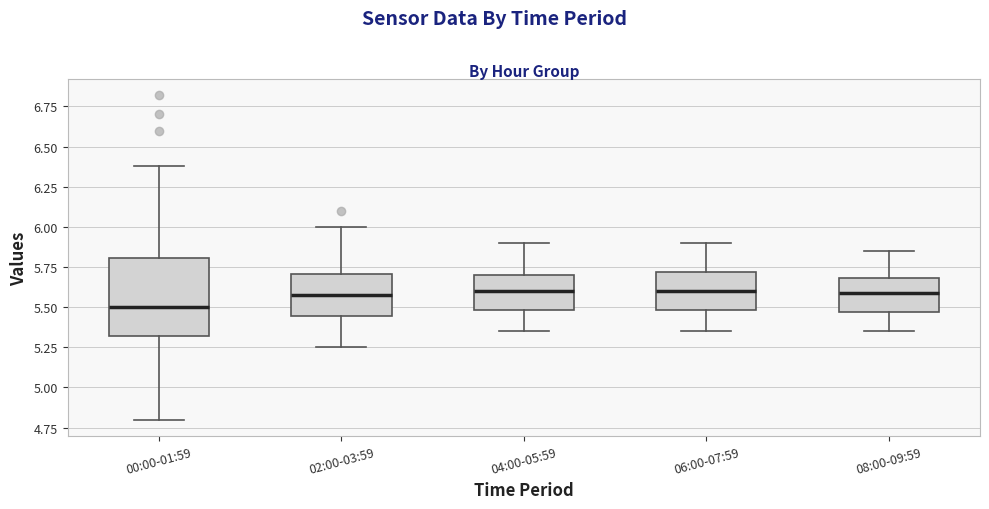

Reading left to right, transcribe this box plot: for each box, give where its median line is, the range the box spans, and where its two whiskers end, as read against the y-axis. The values are not printed on the chart, so give them approximately, as read against the axis.

00:00-01:59: median 5.50, box 5.30 to 5.80, whiskers 4.80 to 6.40
02:00-03:59: median 5.60, box 5.45 to 5.70, whiskers 5.25 to 6.00
04:00-05:59: median 5.60, box 5.50 to 5.70, whiskers 5.35 to 5.90
06:00-07:59: median 5.60, box 5.50 to 5.70, whiskers 5.35 to 5.90
08:00-09:59: median 5.60, box 5.45 to 5.70, whiskers 5.35 to 5.85